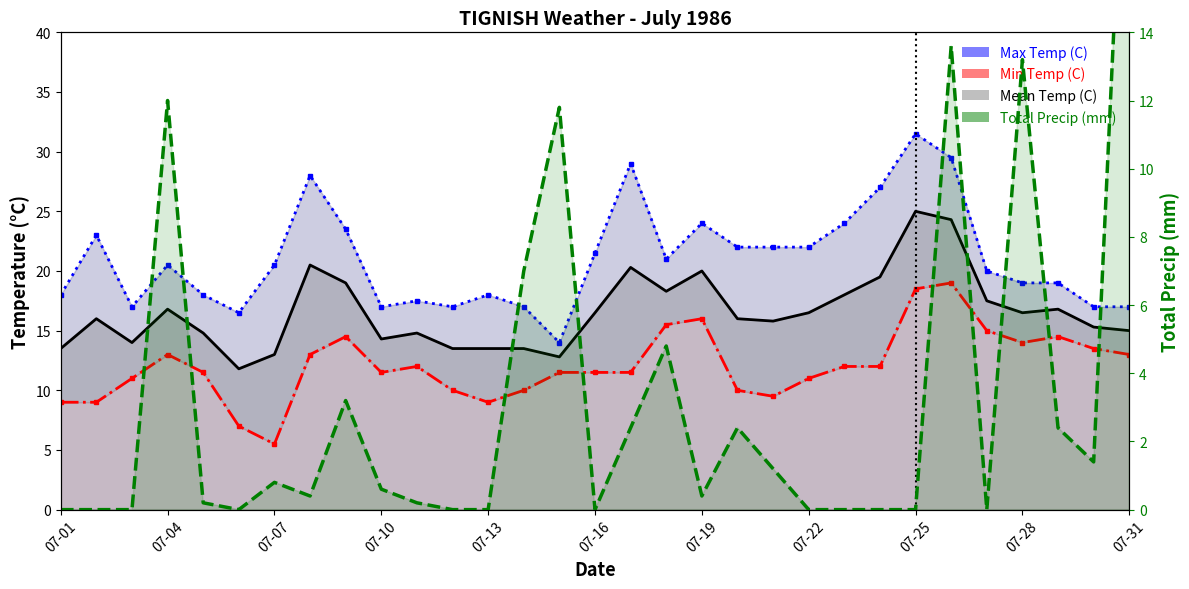

What are all the series names shown in the legend?

Max Temp (C), Min Temp (C), Mean Temp (C), Total Precip (mm)